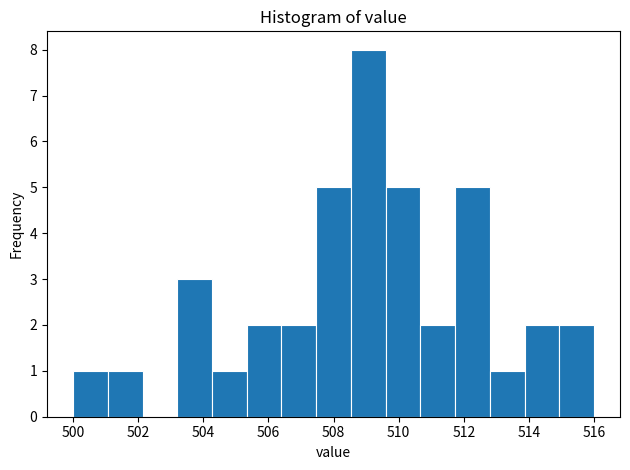

Reading left to right, list every bar in this chart as the range it spans on the x-axis followed by its height. Neither the bar edges nor the heights are printed on the chart, so give them approximately, as read against the axes.

500.0 to 501.0: 1
501.0 to 502.2: 1
502.2 to 503.2: 0
503.2 to 504.2: 3
504.2 to 505.4: 1
505.4 to 506.4: 2
506.4 to 507.4: 2
507.4 to 508.6: 5
508.6 to 509.6: 8
509.6 to 510.6: 5
510.6 to 511.8: 2
511.8 to 512.8: 5
512.8 to 513.8: 1
513.8 to 515.0: 2
515.0 to 516.0: 2